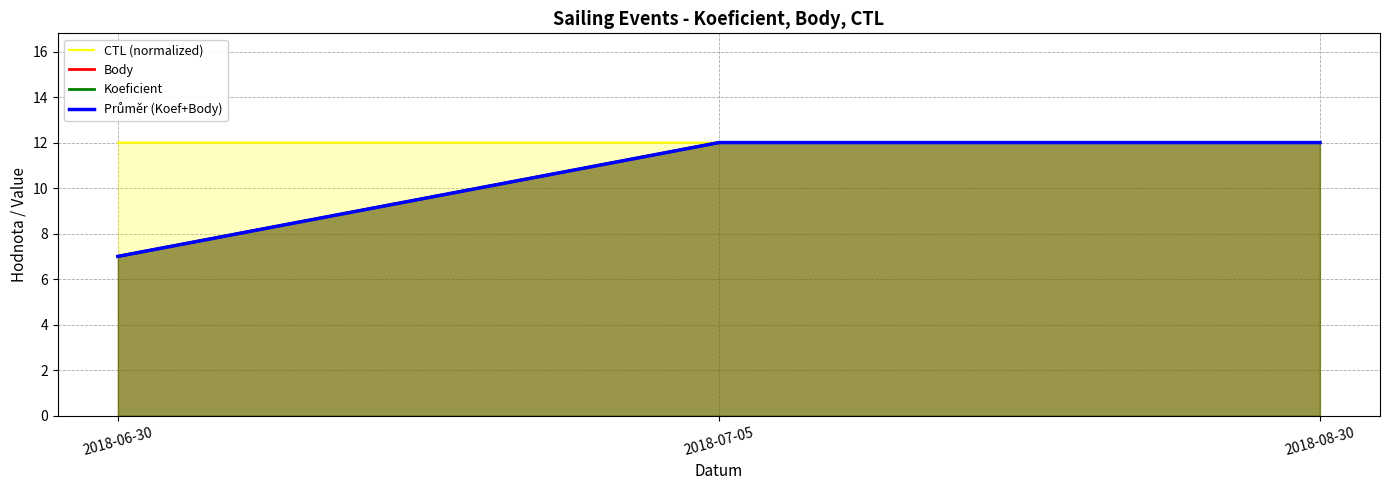

Count the Koeficient values in the range 7 to 12.

3